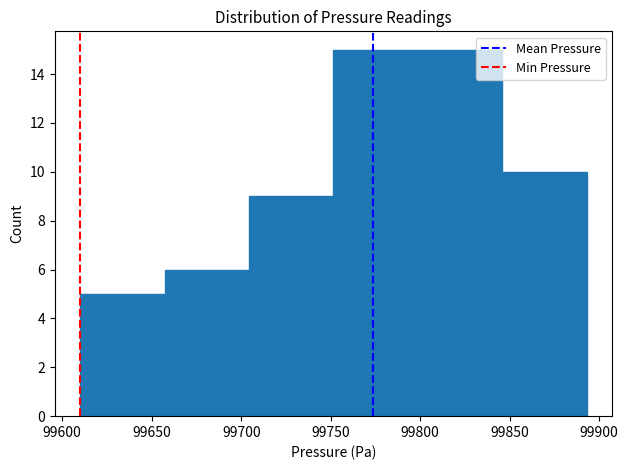

Reading left to right, transcribe this chart: for each bar, give the range it covers on the x-axis and its height. Neither the bar edges nor the heights are printed on the chart, so give them approximately, as read against the axes.

99610 to 99655: 5
99655 to 99705: 6
99705 to 99750: 9
99750 to 99800: 15
99800 to 99845: 15
99845 to 99895: 10